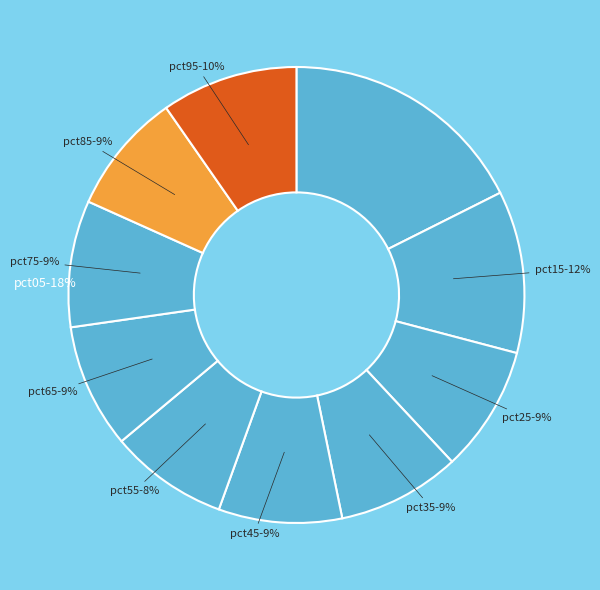

Which category has the biggest portion of the pie?

pct05